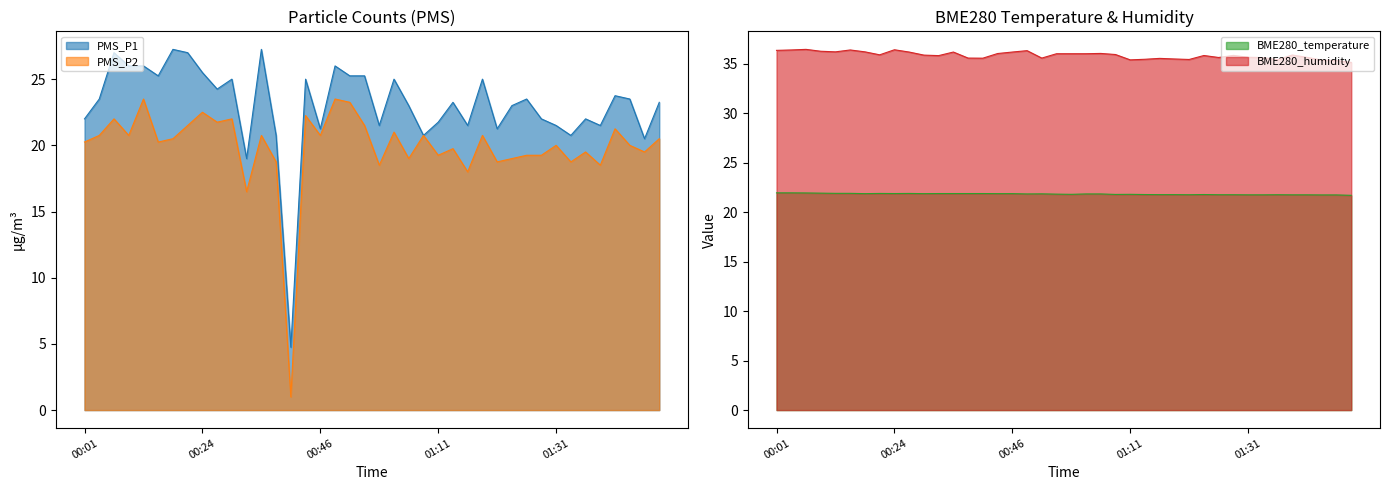

At which category does PMS_P2 reach its first local valley?

00:09